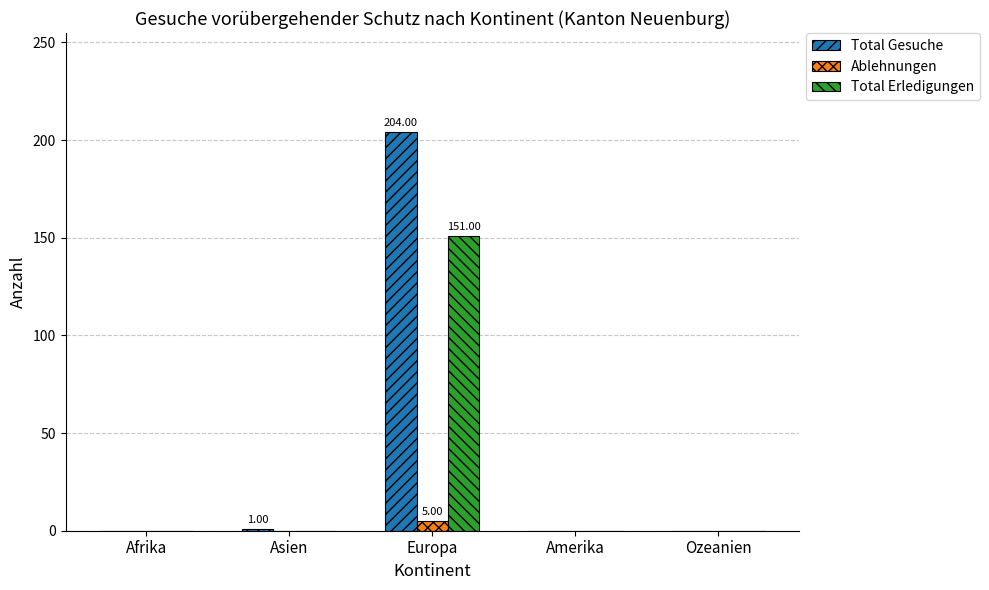

What is the average value of the Total Erledigungen series?

30